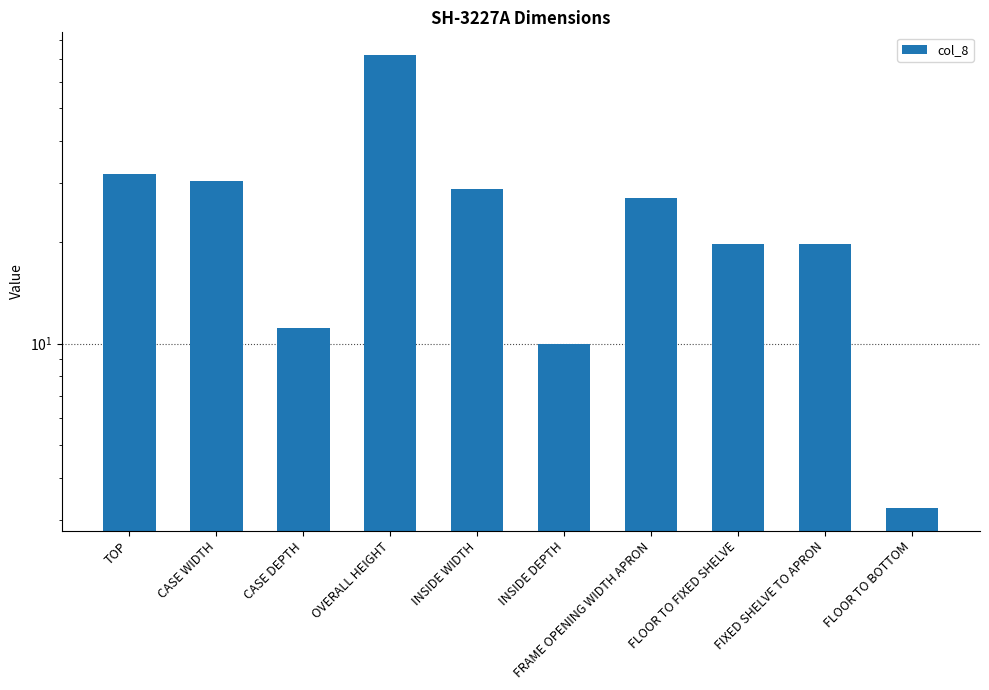

The chart shows a value of 72.0 at OVERALL HEIGHT. True or false?

True